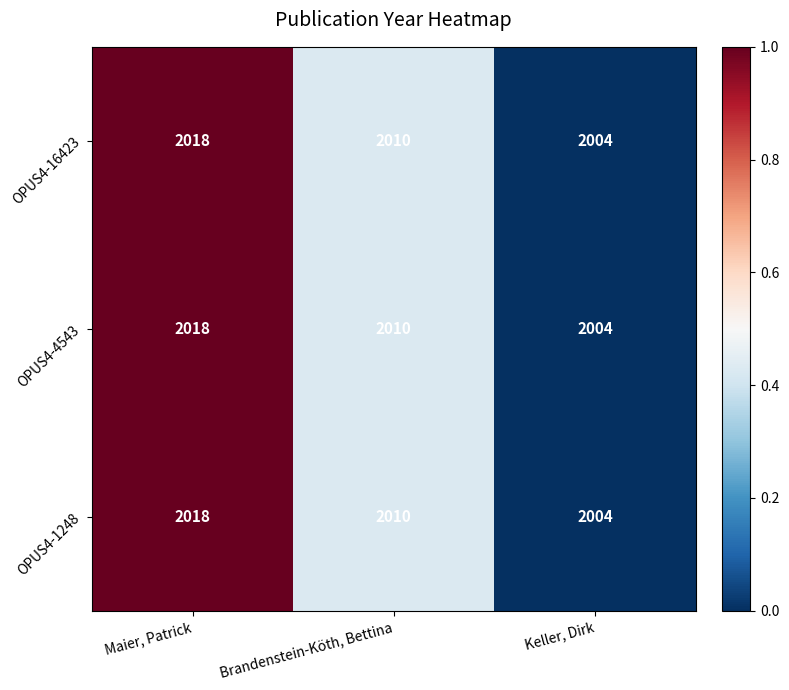

Reading left to right, list all the values displayed in this chart.

OPUS4-16423: 2018	2010	2004
OPUS4-4543: 2018	2010	2004
OPUS4-1248: 2018	2010	2004